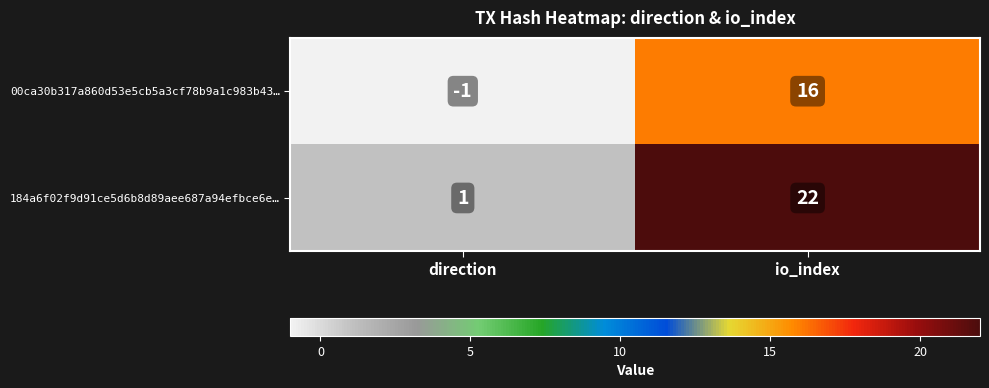

Is it true that 00ca30b317a860d53e5cb5a3cf78b9a1c983b43… equals -1 at direction?

True